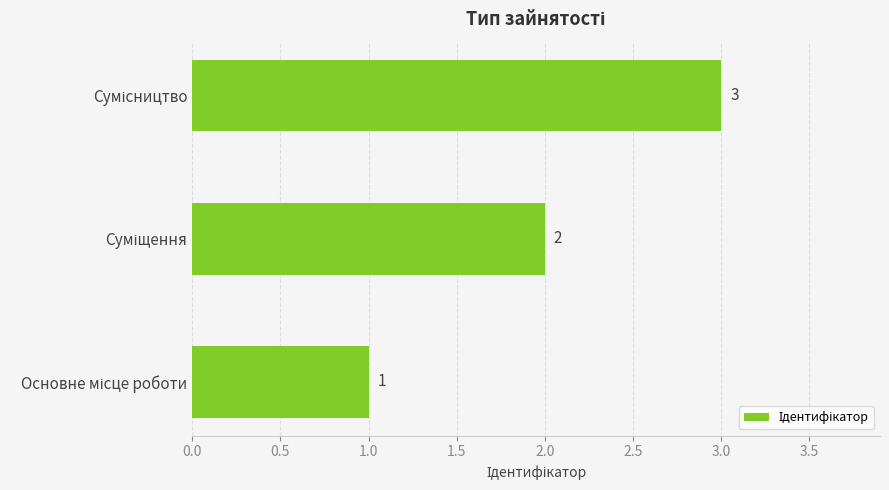

How many values are below 2?

1